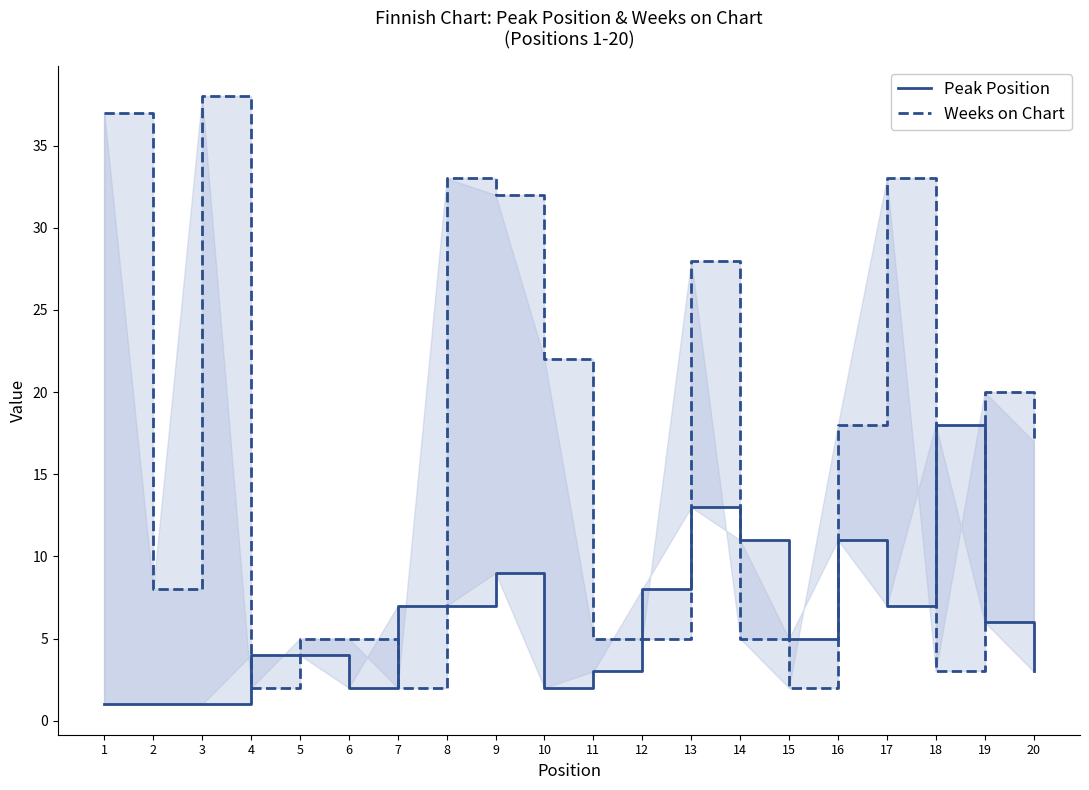

How many categories are shown in the chart?

20